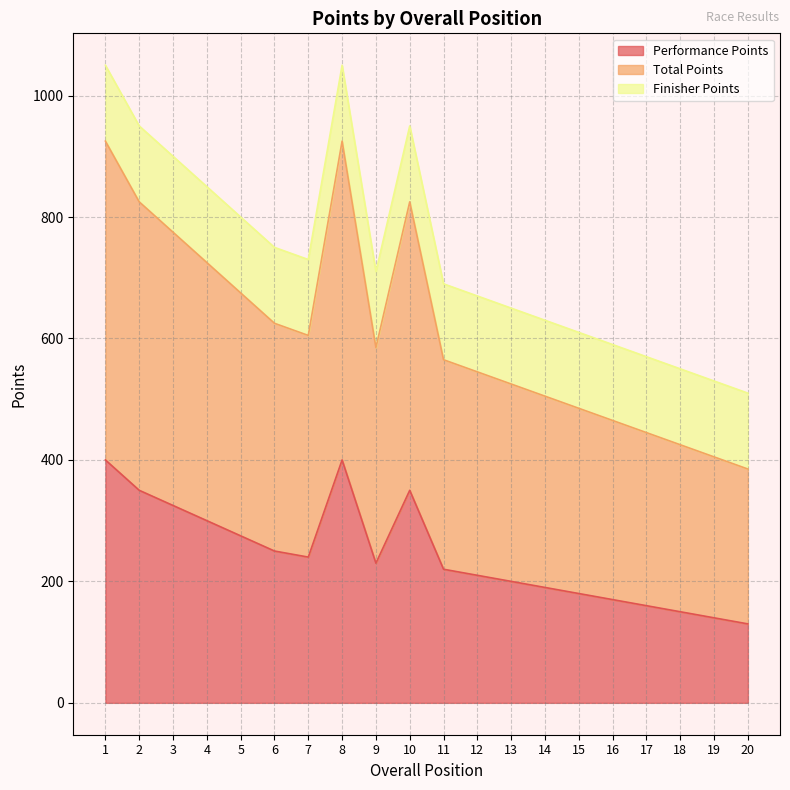

Which category has the lowest value across all series?

20